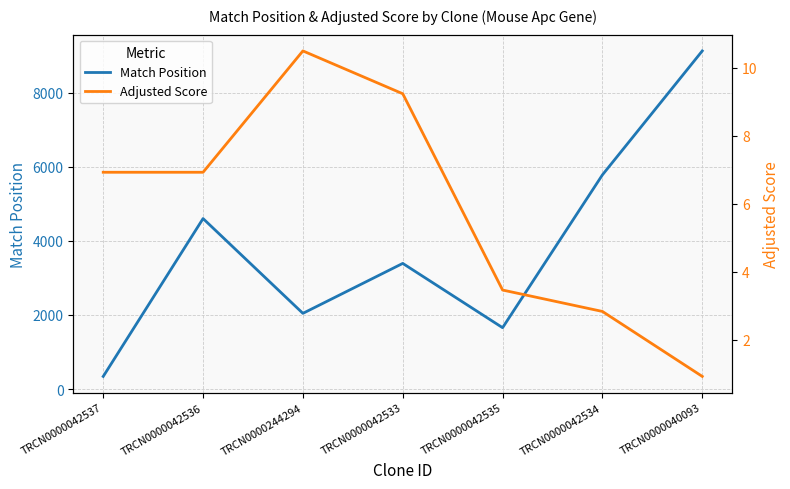

Rank the categories by Adjusted Score value from lowest to highest.

TRCN0000040093, TRCN0000042534, TRCN0000042535, TRCN0000042537, TRCN0000042536, TRCN0000042533, TRCN0000244294